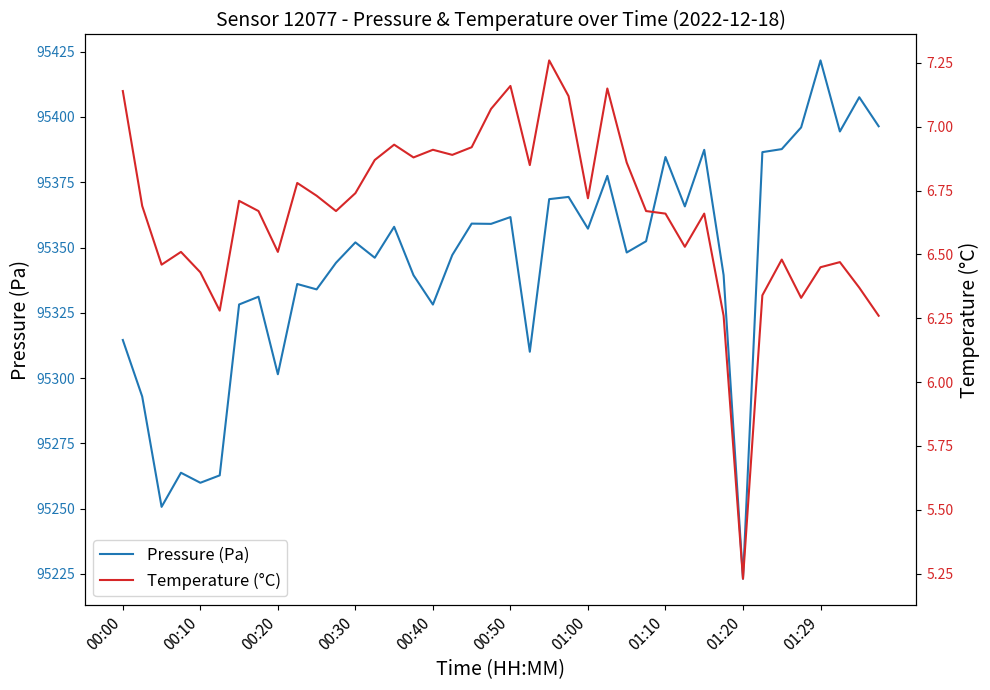

True or false: Pressure (Pa) and Temperature (°C) intersect in this chart.

False